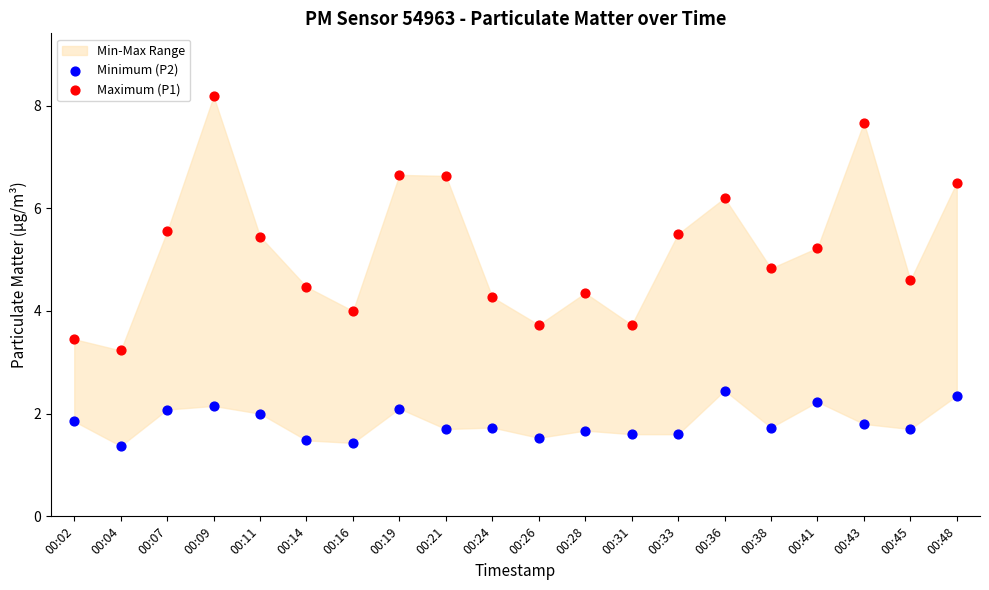

Across all data points, what is the range of Y values (max minus min)?

6.8